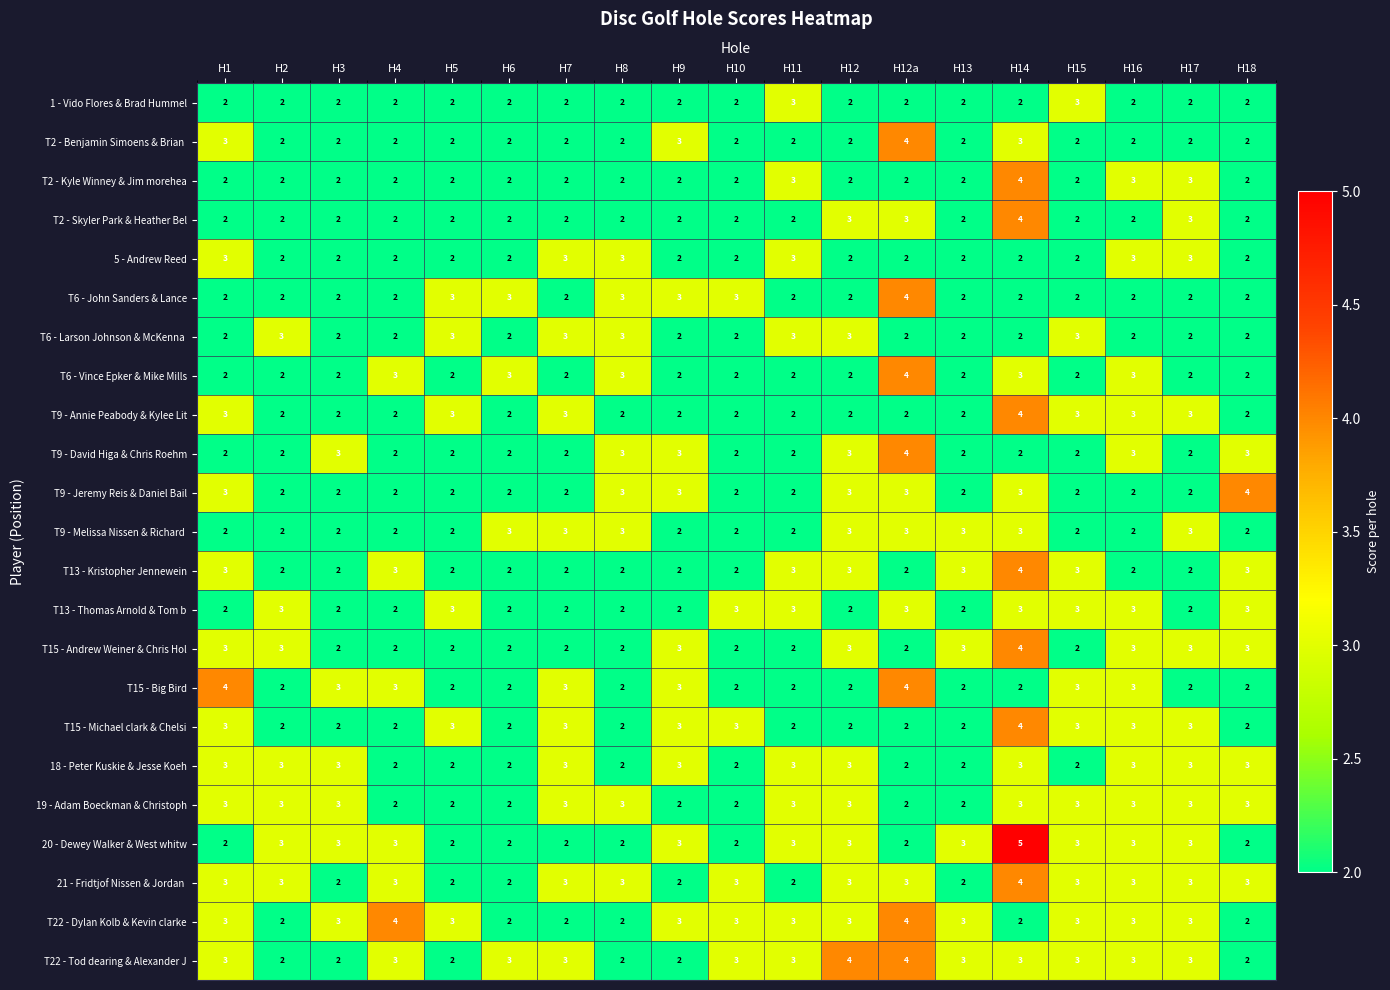

What value does the T6 - John Sanders & Lance series have at H12a?

4